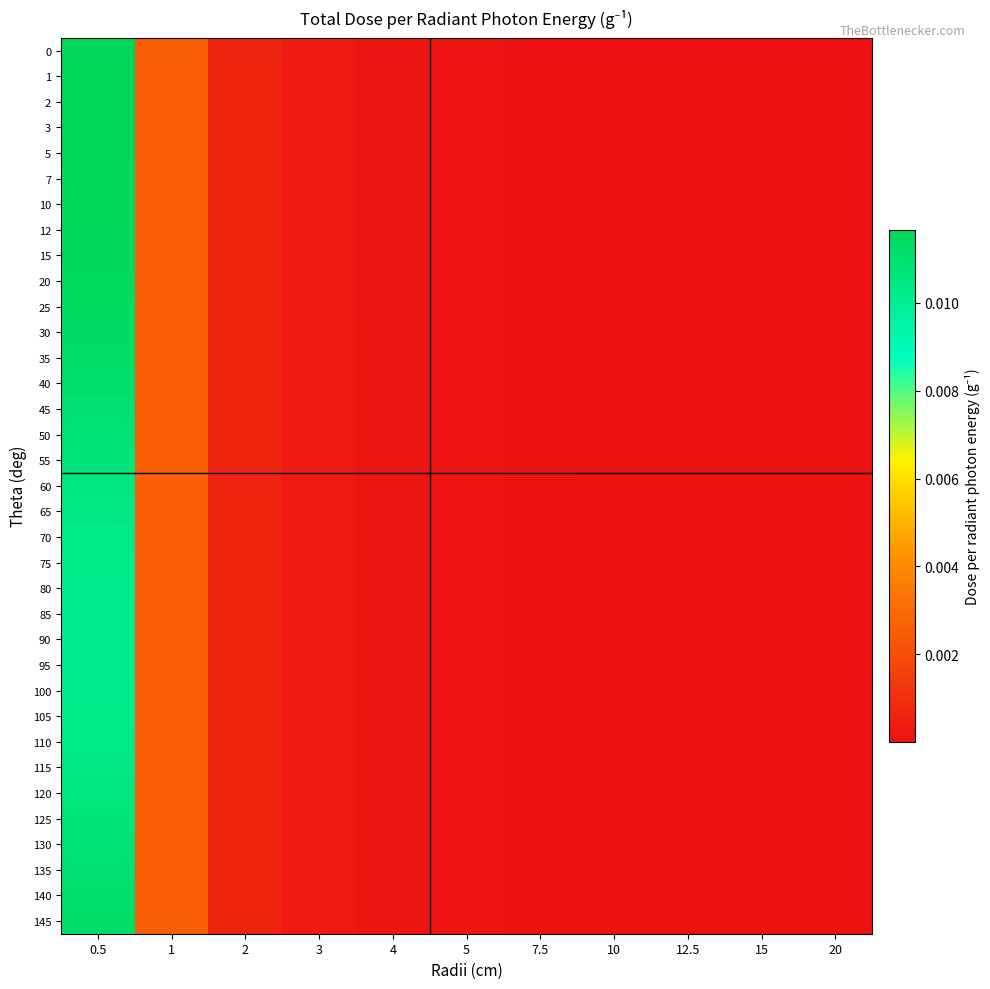

Which category has the highest value across all series?

0.5